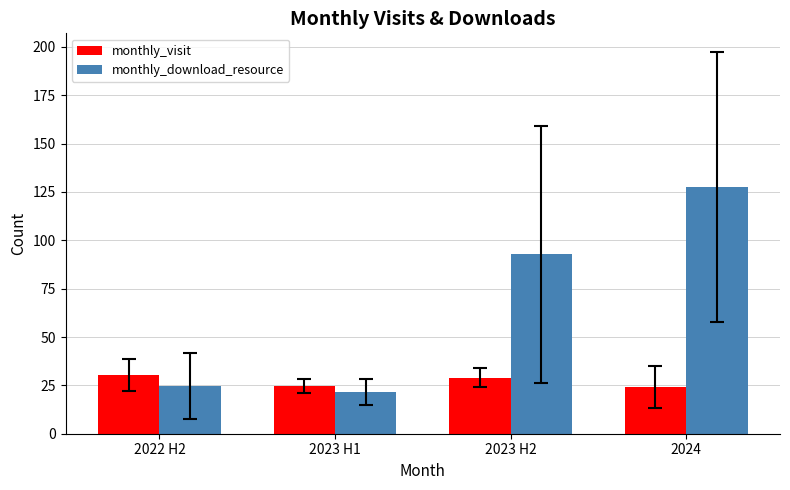

Is it true that monthly_download_resource equals 127.4 at 2024?

True